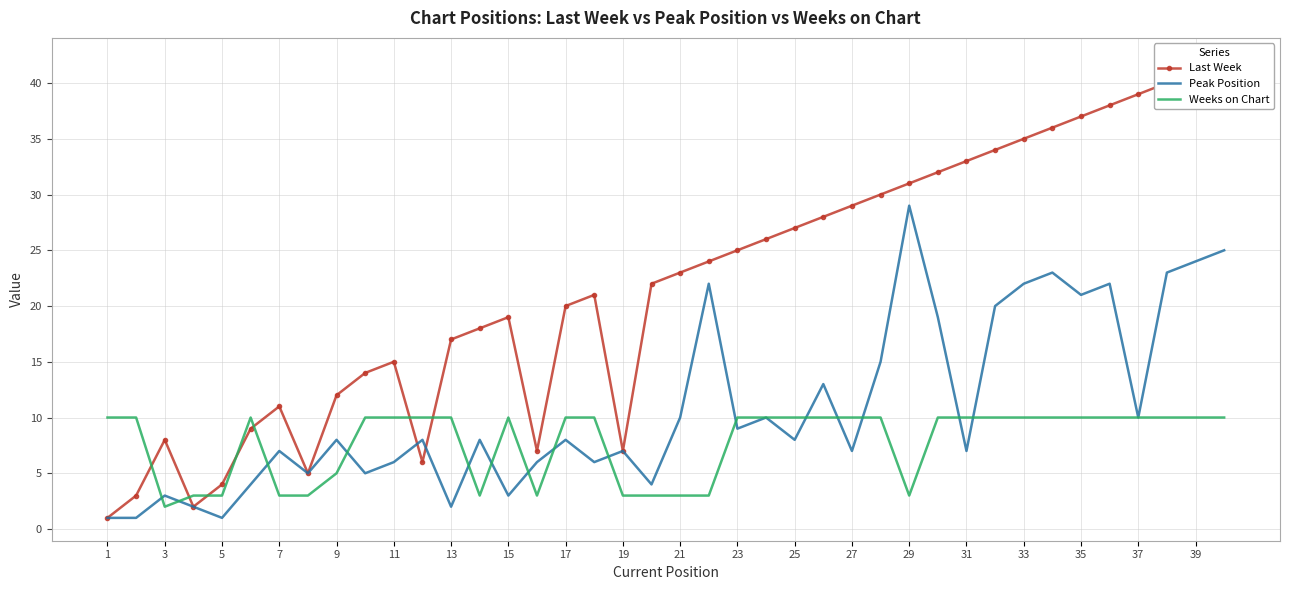

The Peak Position series shows 7 at 7. True or false?

True